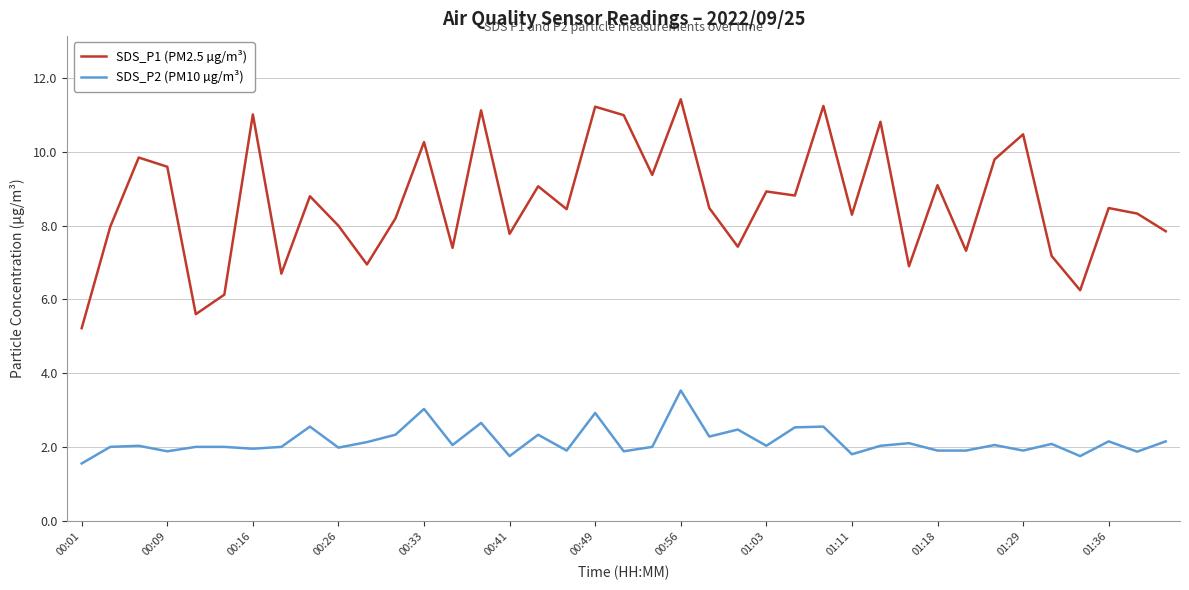

Which series has the largest total across all categories?

SDS_P1 (PM2.5 µg/m³)